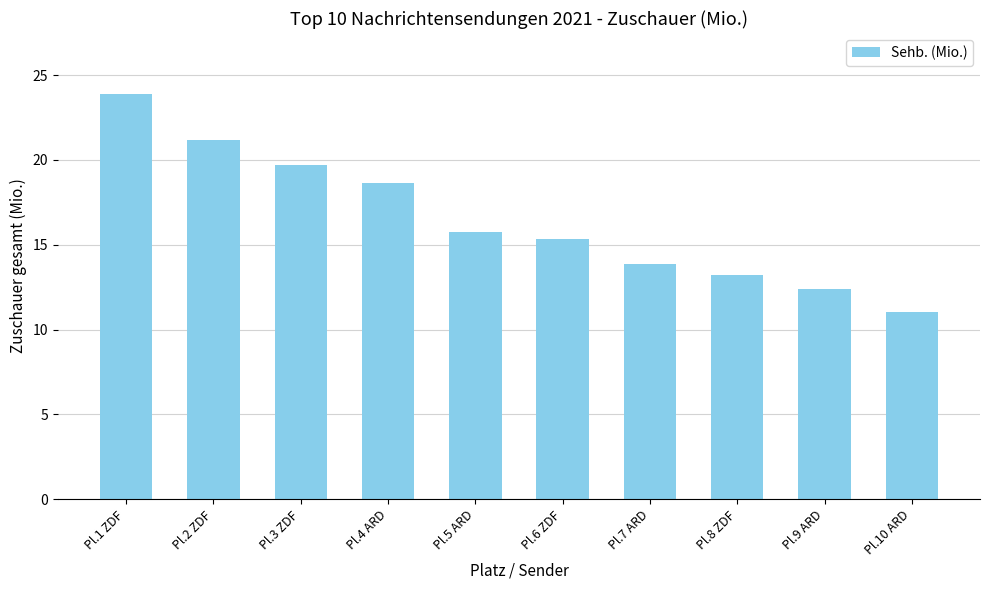

Rank the categories by value from lowest to highest.

Pl.10 ARD, Pl.9 ARD, Pl.8 ZDF, Pl.7 ARD, Pl.6 ZDF, Pl.5 ARD, Pl.4 ARD, Pl.3 ZDF, Pl.2 ZDF, Pl.1 ZDF